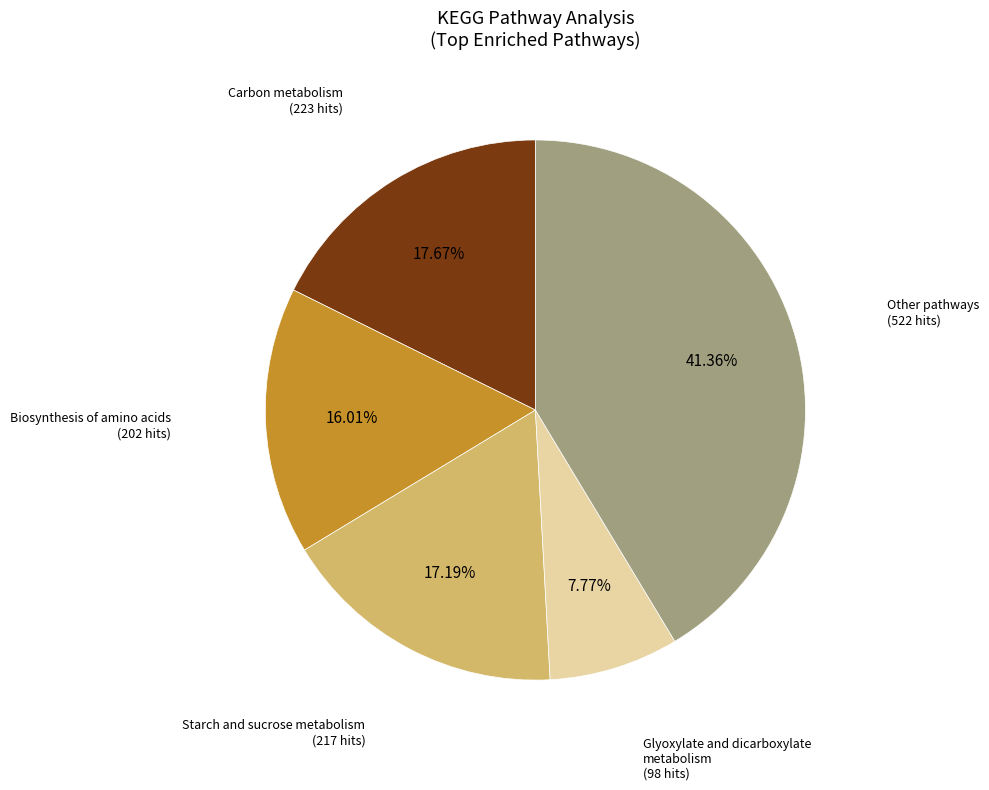

Does any single category account for the majority?

No